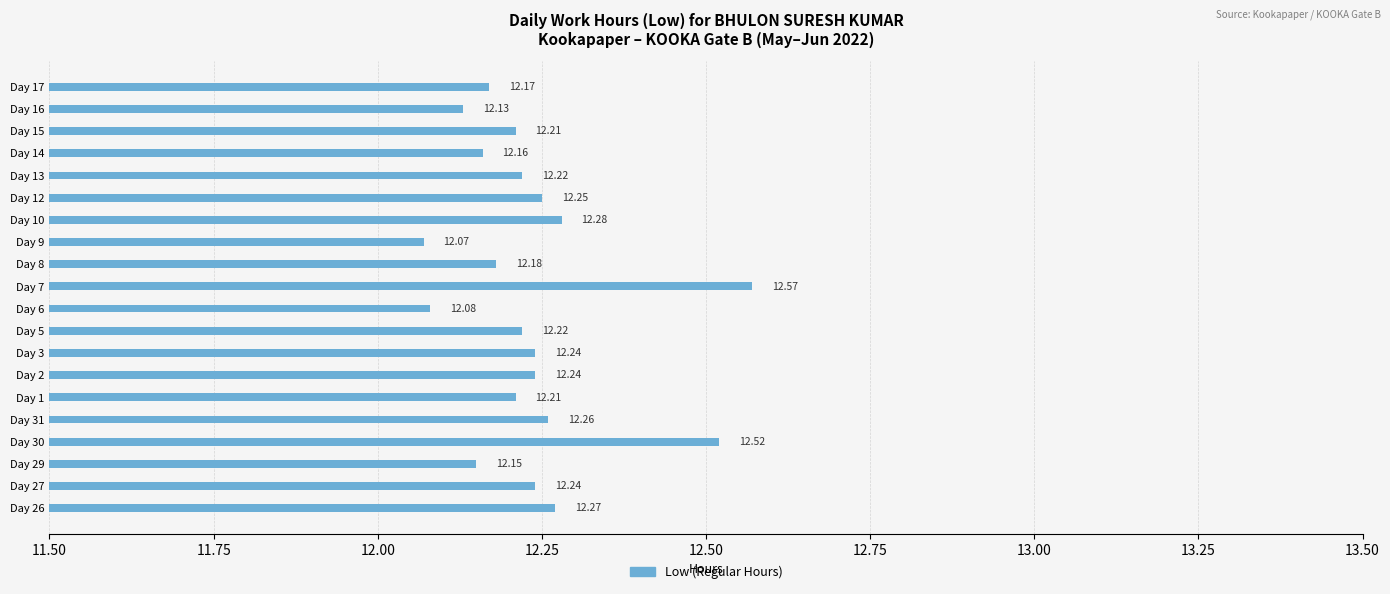

What is the average value?

12.2